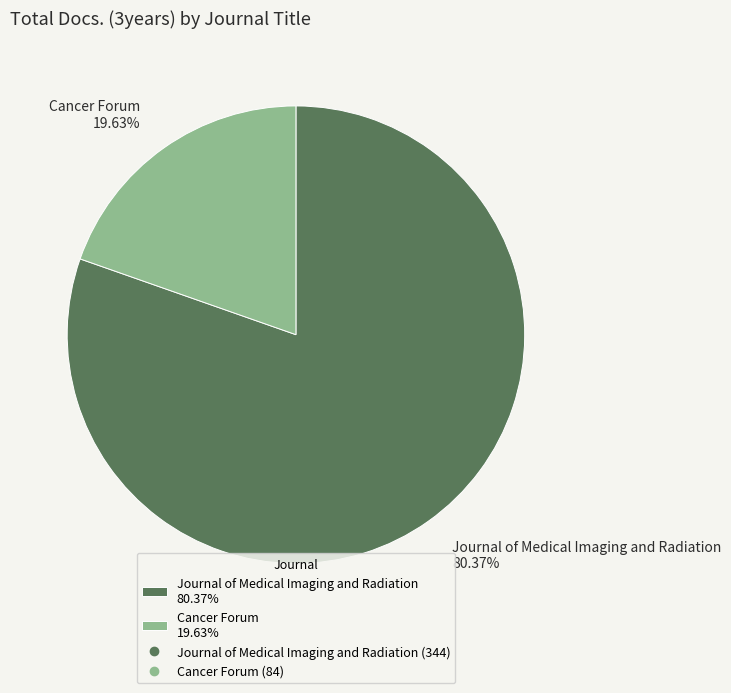

To the nearest percent, what is the difference between the Journal of Medical Imaging and Radiation and Cancer Forum slice percentages?

61%